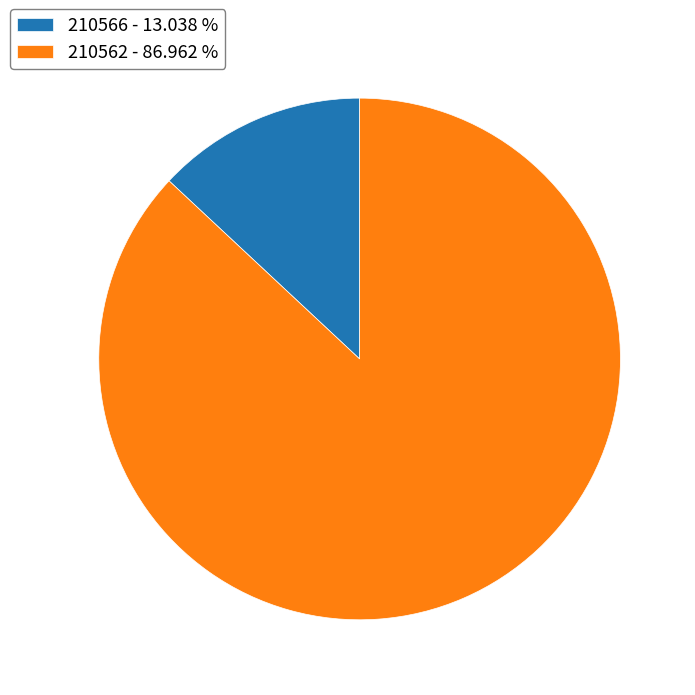

Which slice is the largest?

210562